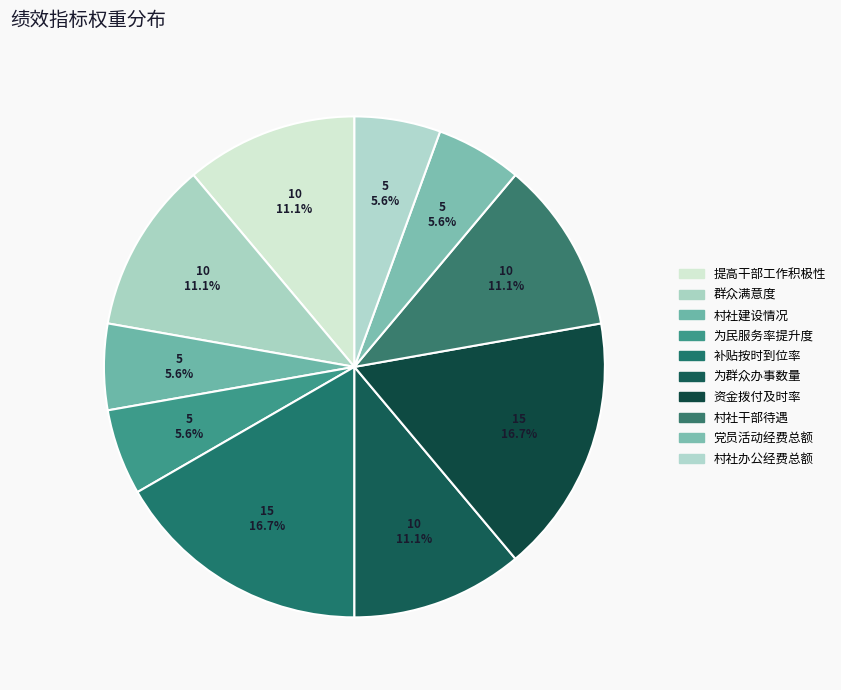

How many slices are in this pie chart?

10